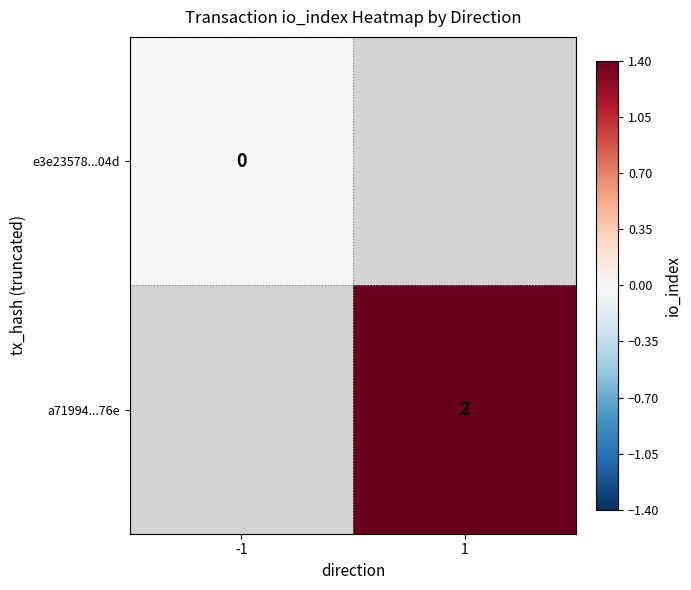

True or false: a71994...76e has a value of 3 at 1.

False